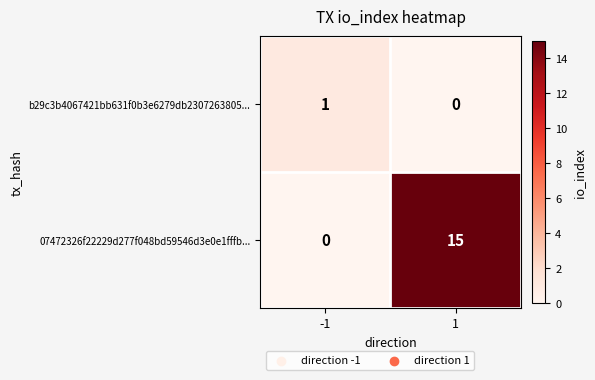

What is the average value of the 07472326f22229d277f048bd59546d3e0e1fffb... series?

8